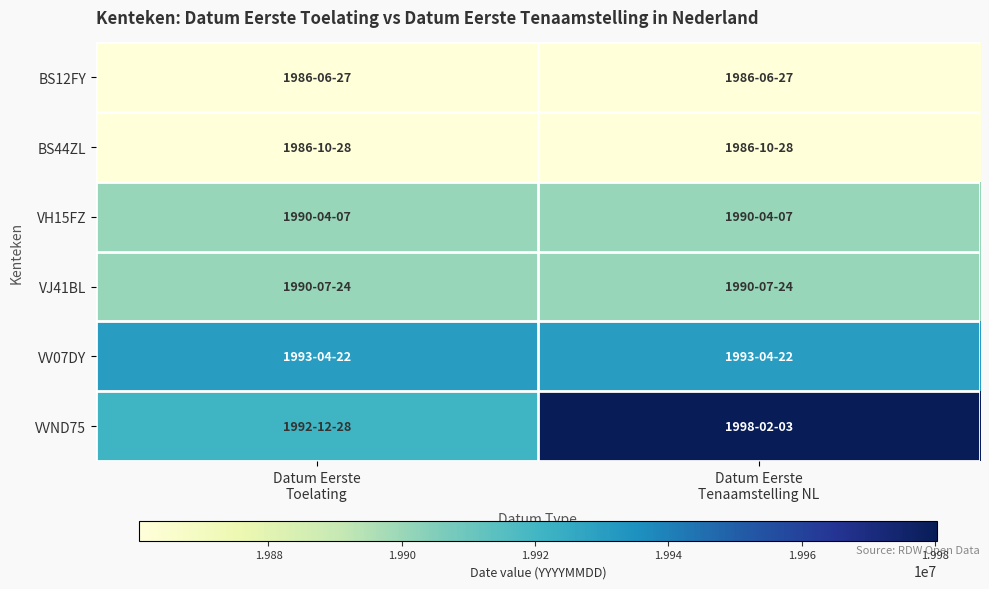

Which series has the widest spread of values?

VVND75